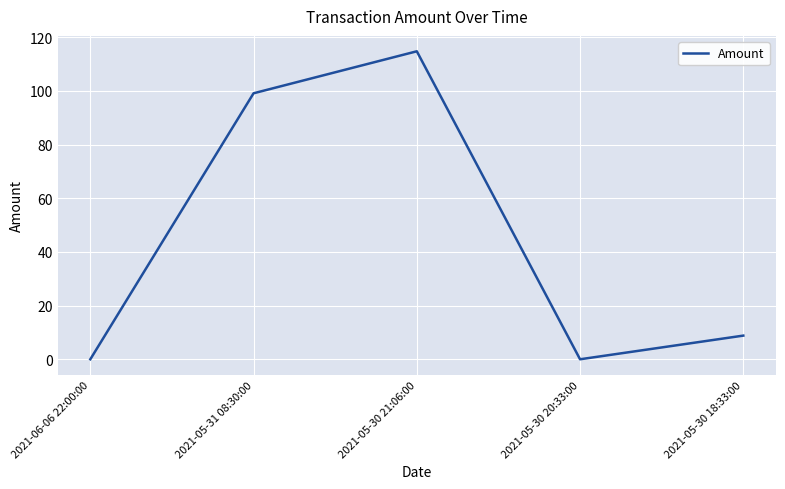

Is this an area chart (filled region under the line)?

No